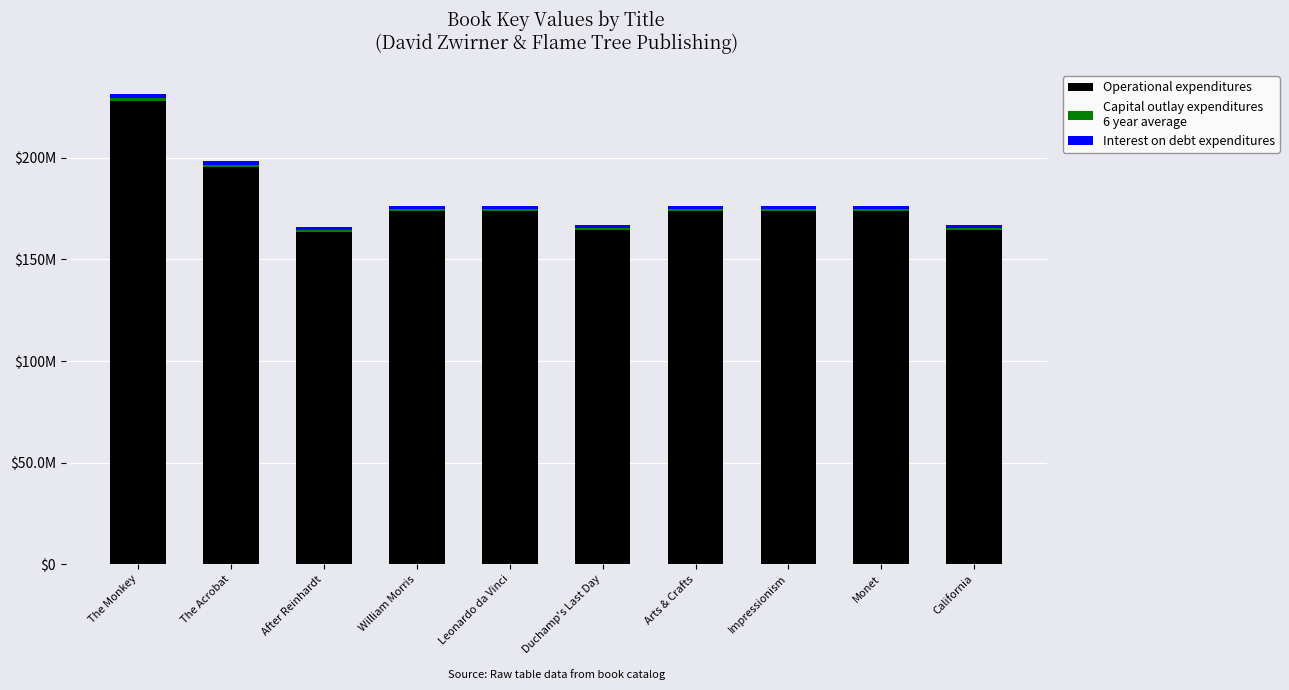

At which category is the sum across all series the highest?

The Monkey